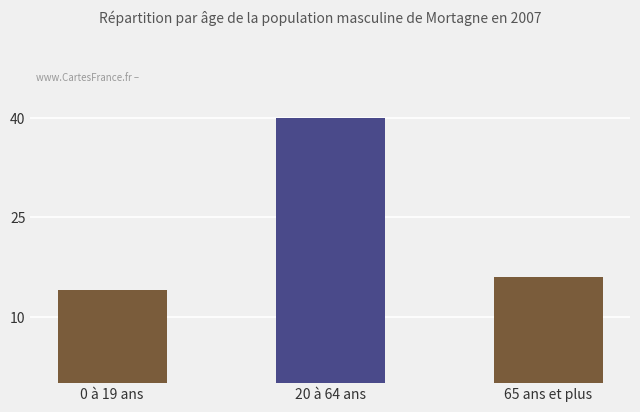

What is the change in value from 20 à 64 ans to 65 ans et plus?

-24